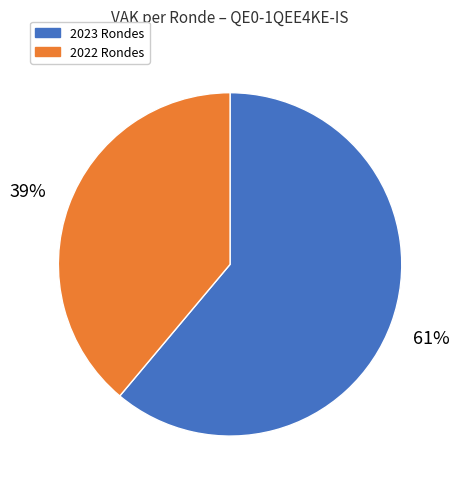

To the nearest percent, what is the difference between the largest and smallest slice percentages?

22%